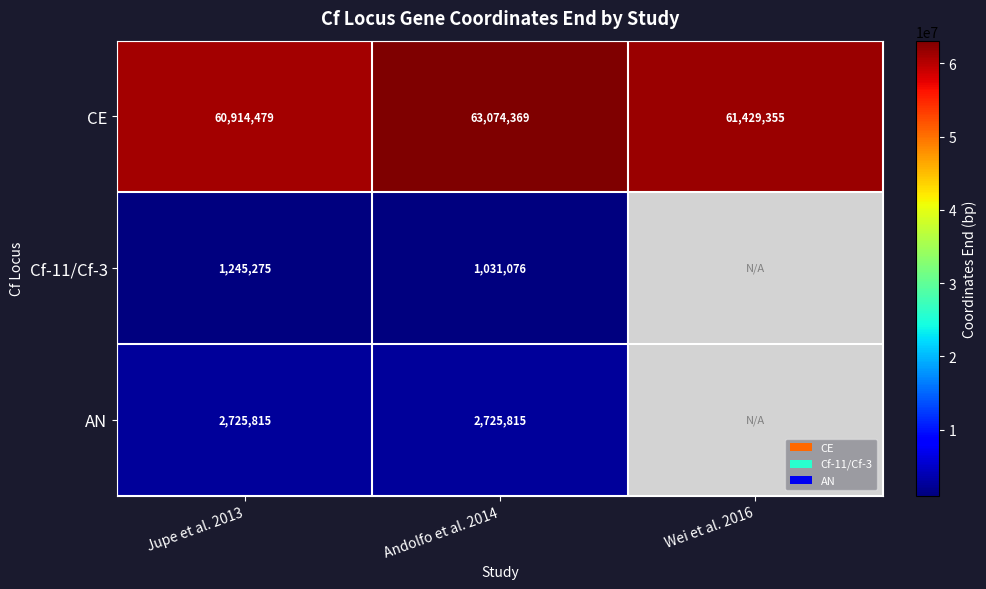

Is it true that AN equals 2725815 at Andolfo et al. 2014?

True